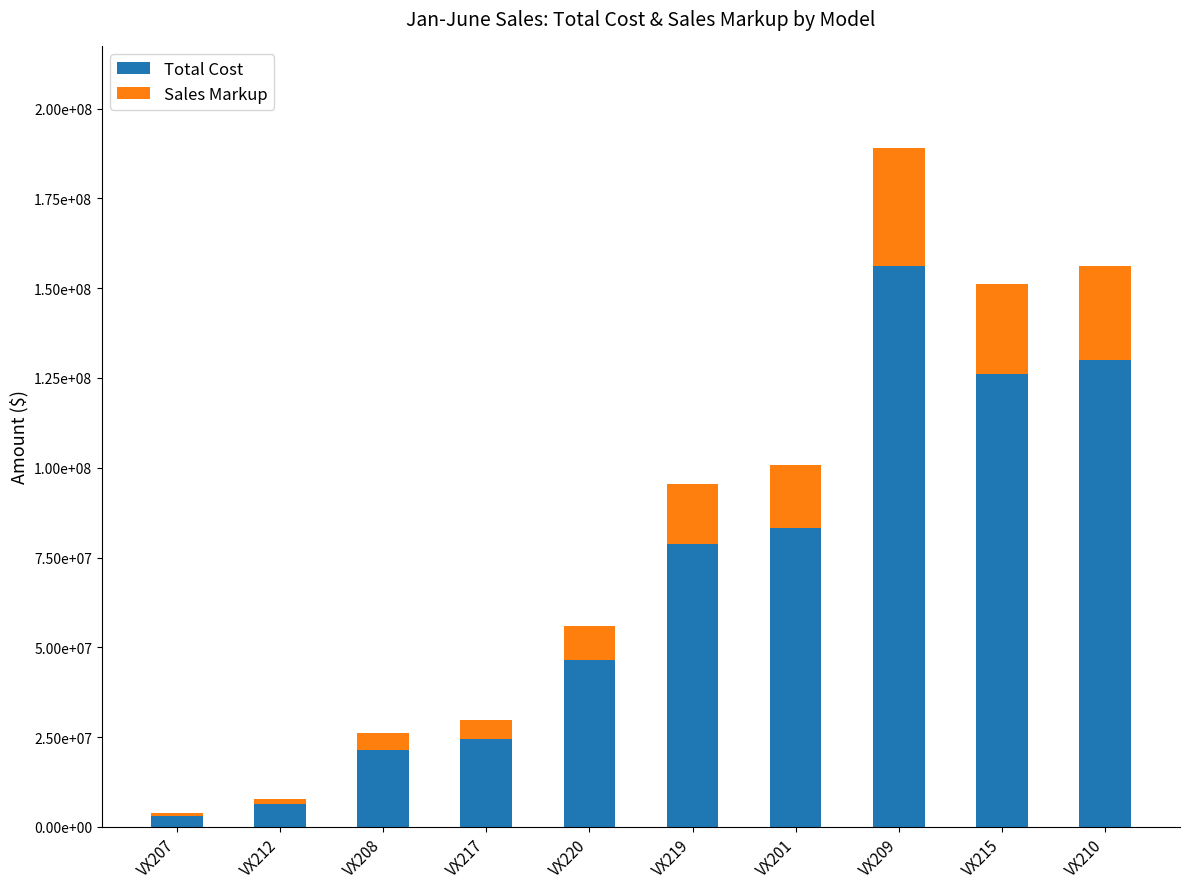

What is the label of the 7th bar from the right?

VX217